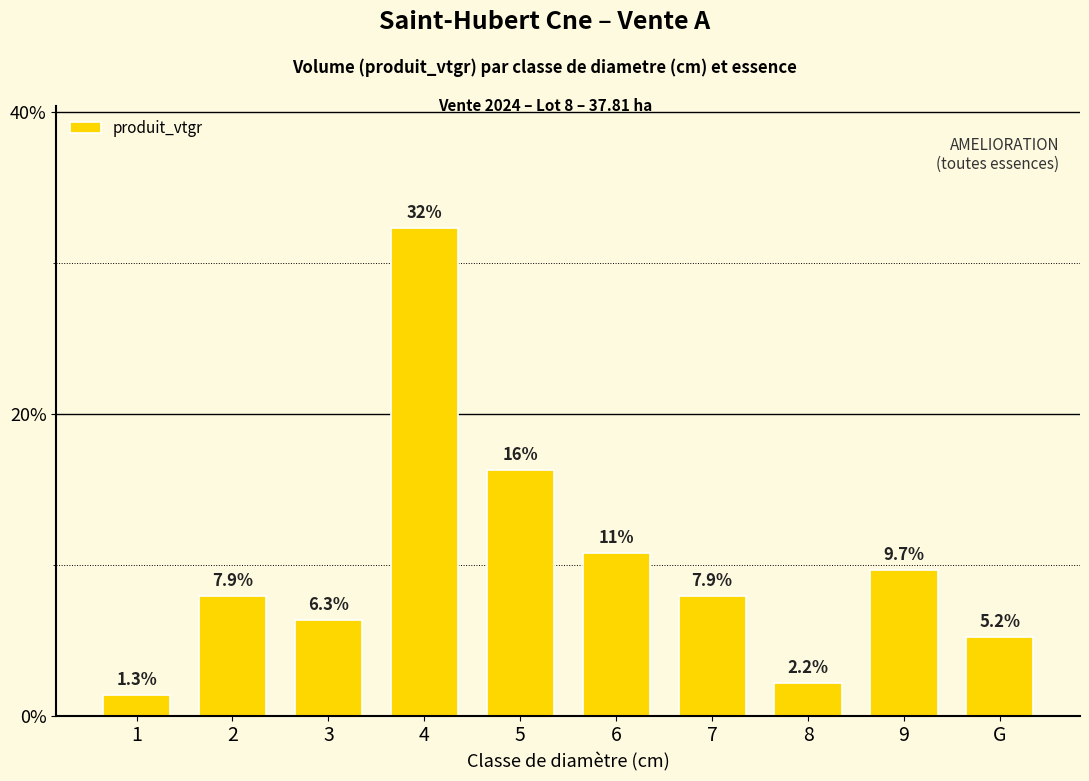

At which label is the value closest to 16?

5